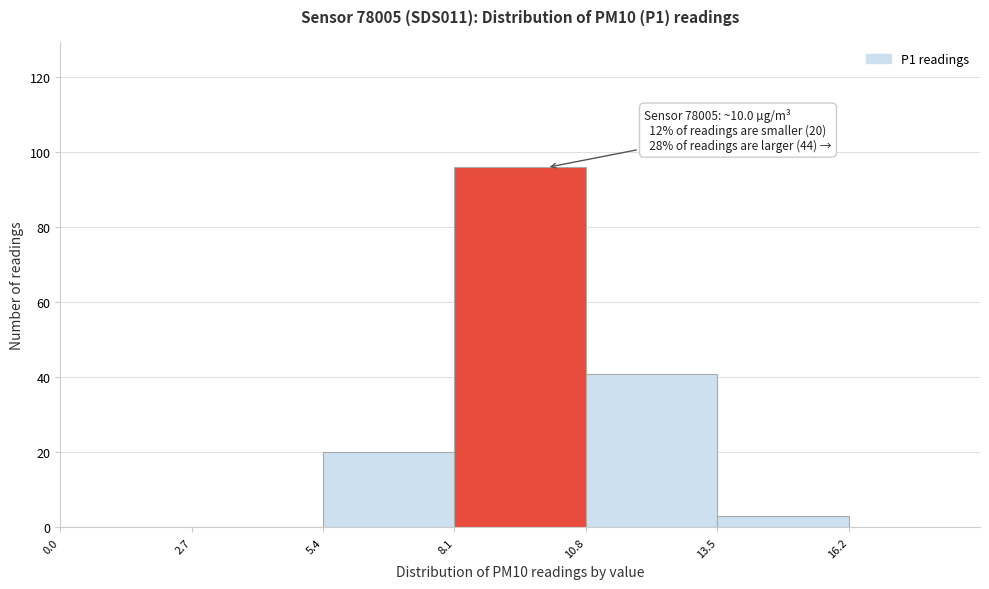

Which range on the x-axis has the tallest bar?

8.1 to 10.8